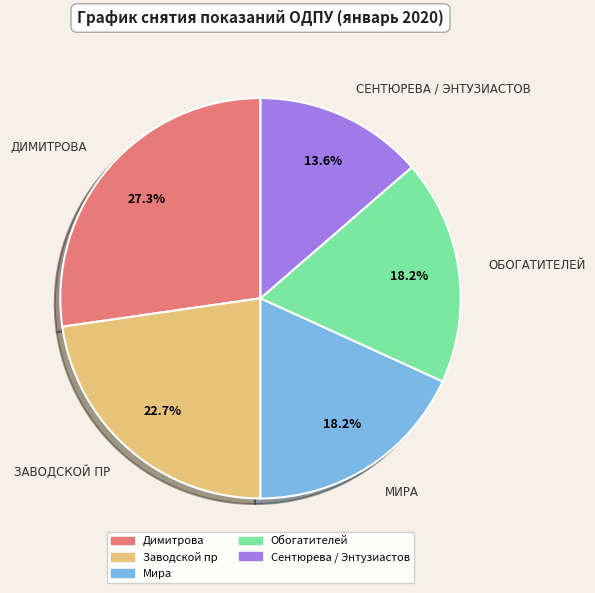

Approximately how many times larger is the value at Обогатителей compared to Сентюрева / Энтузиастов?

1.3